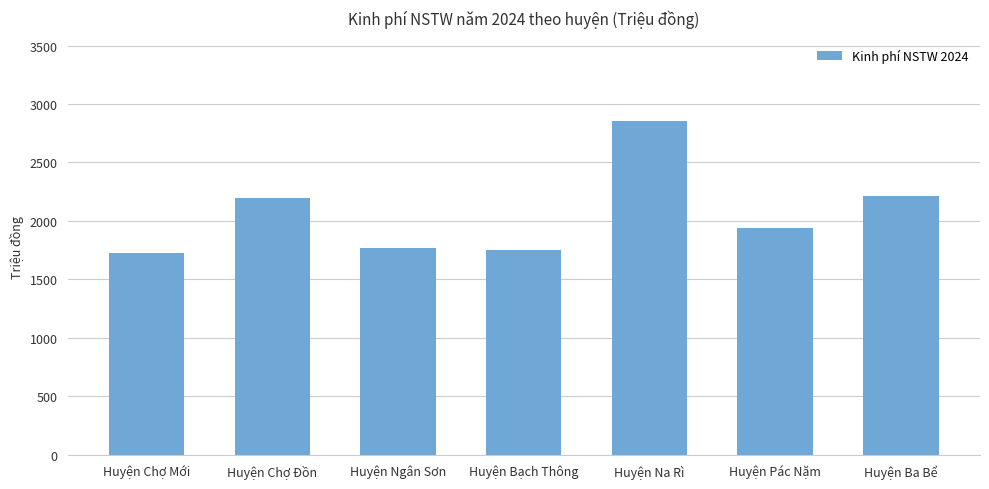

Reading left to right, transcribe all the data shown in this chart.

1729	2195	1767	1748	2855	1942	2214